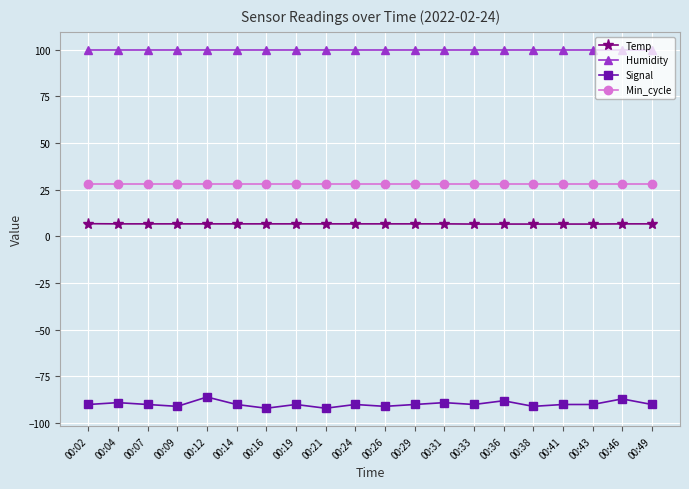

What is the highest value of the Min_cycle series?

28.0